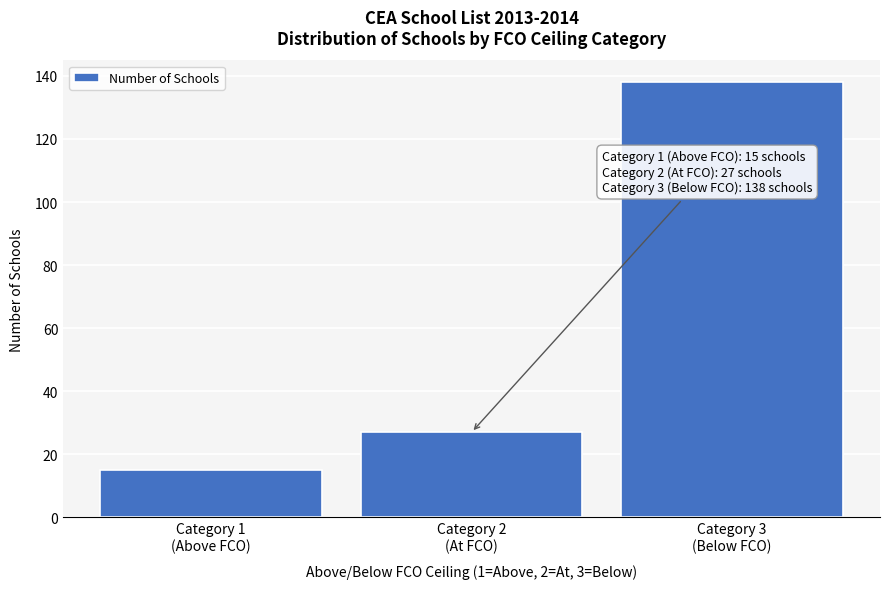

Reading right to left, transcribe all the data shown in this chart.

138	27	15